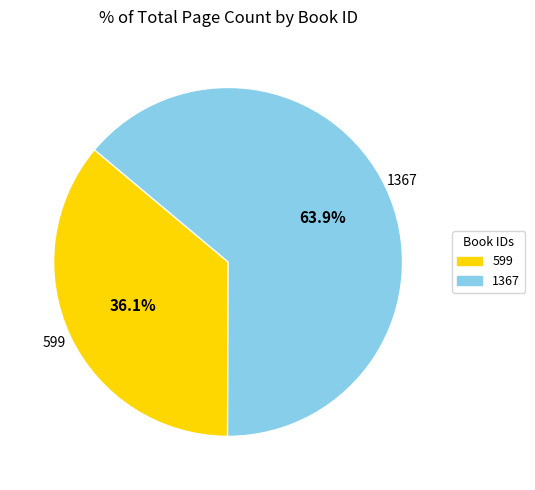

To the nearest percent, what is the difference between the largest and smallest slice percentages?

28%